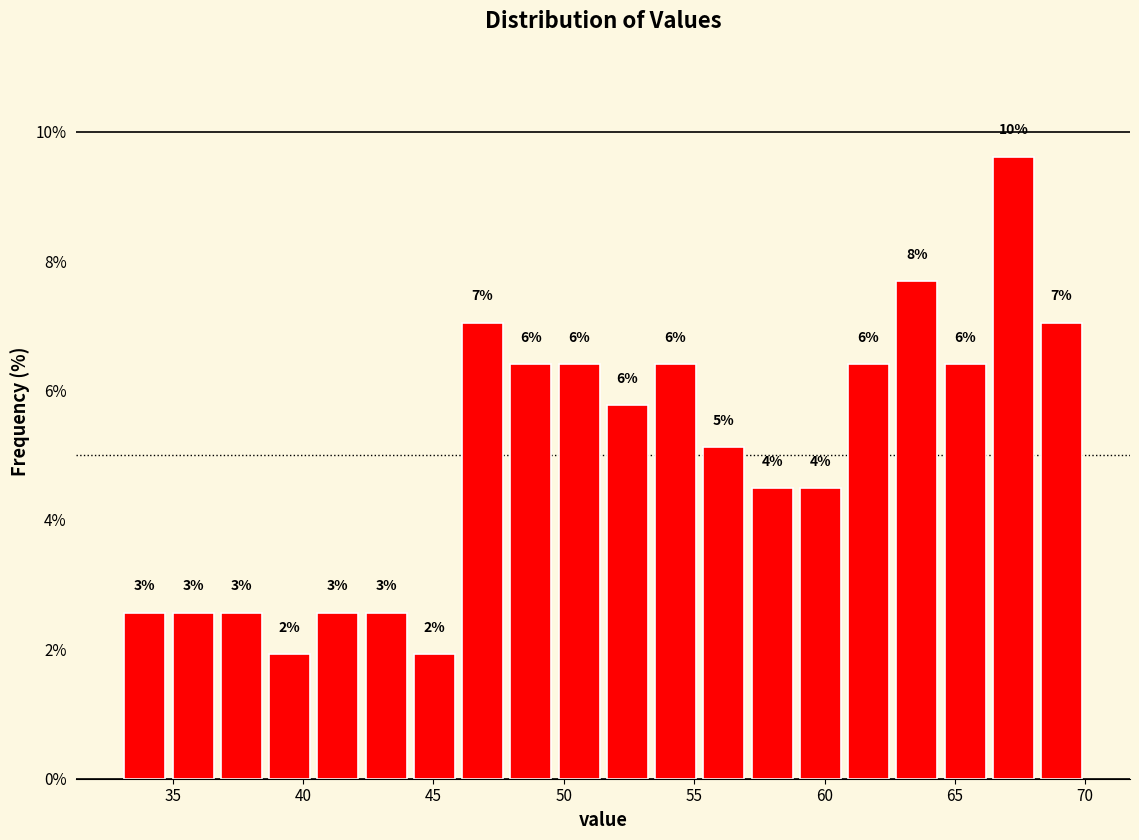

Read against the x-axis, roughly where is the centre of the tallest bar?

67.0